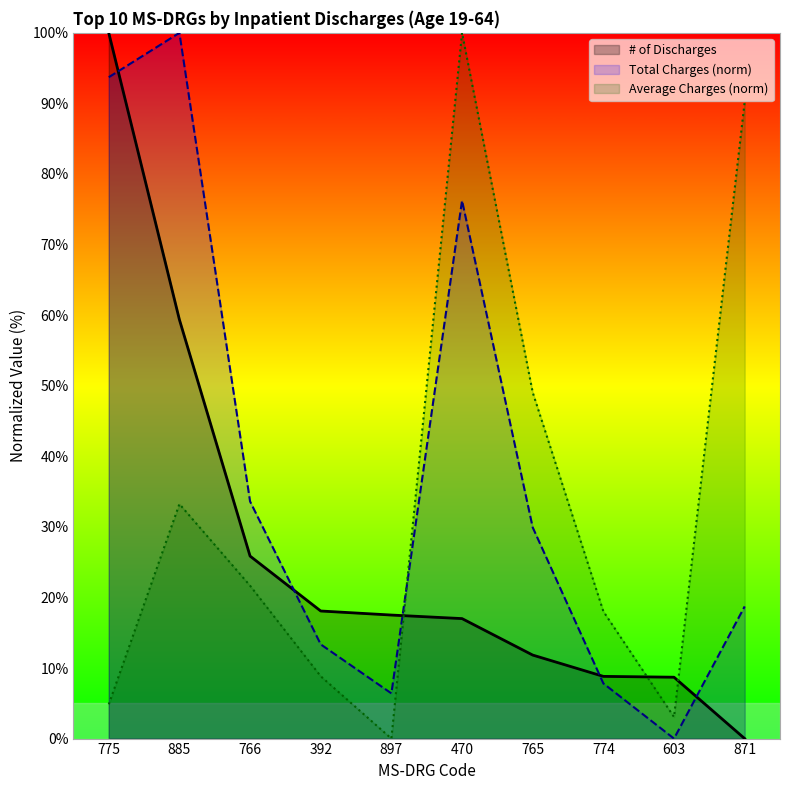

True or false: Total Charges (norm) has more than 0 points higher than both neighbors.

True